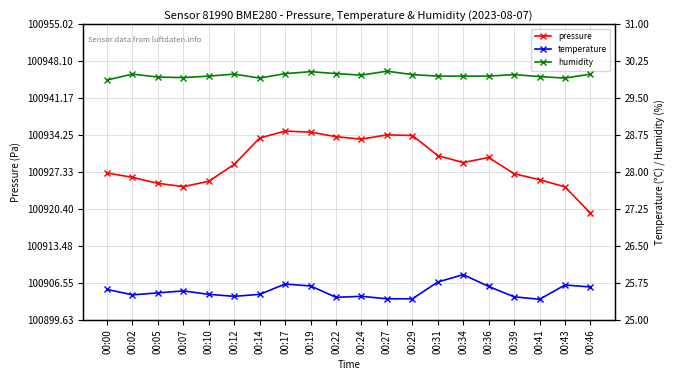

What is the value of the temperature point at the 18th from the left?

25.4